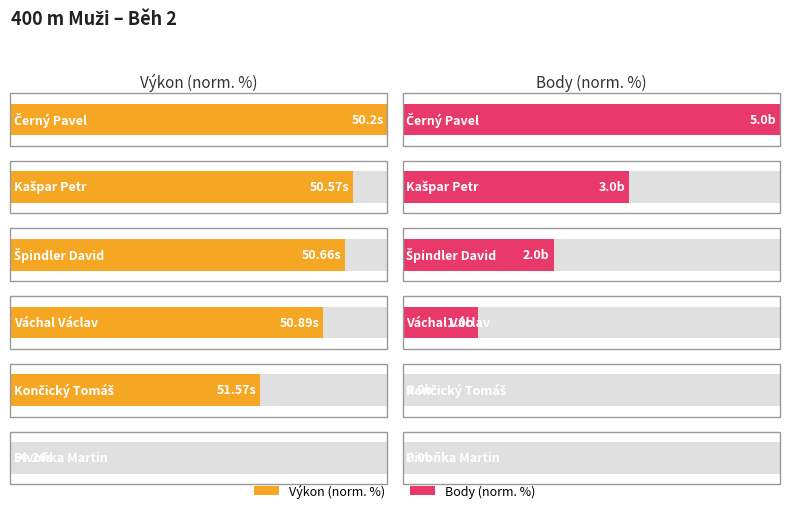

Rank the series at Končický Tomáš from highest to lowest value.

Výkon, Body